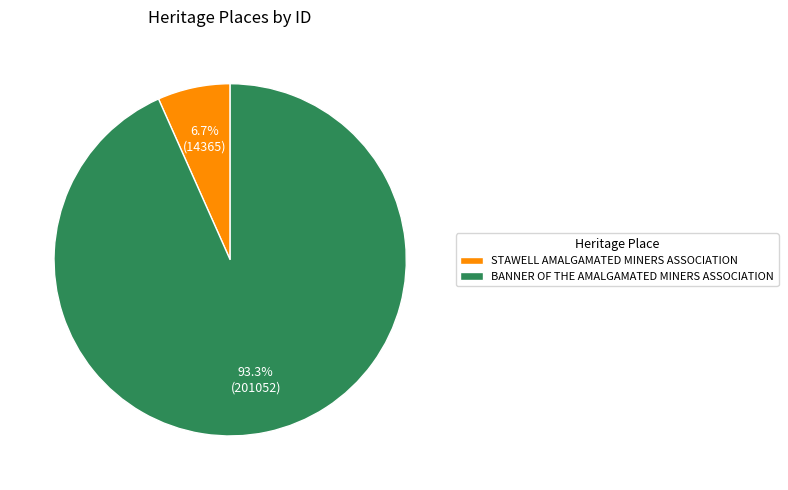

Does STAWELL AMALGAMATED MINERS ASSOCIATION represent more than half of the total?

No